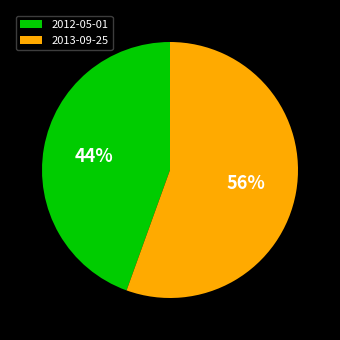

To the nearest percent, what percentage of the pie is 2012-05-01?

44%